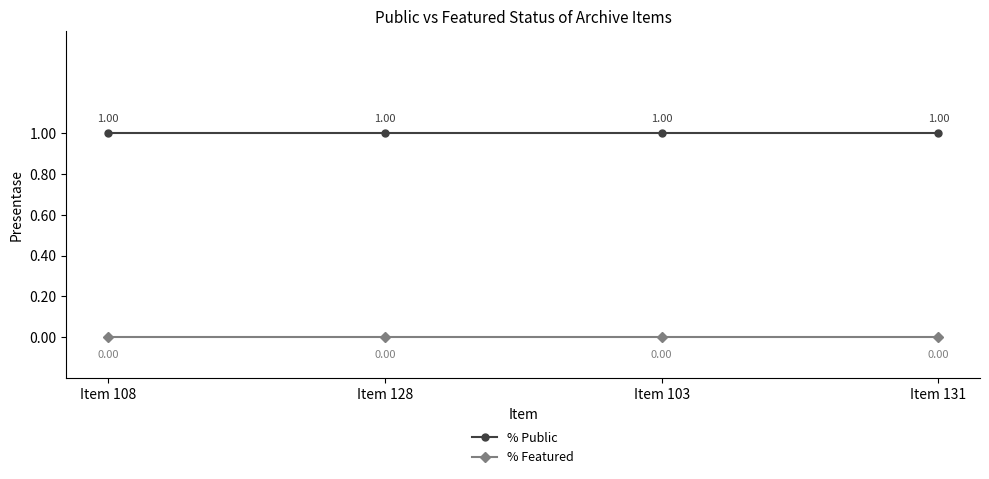

What position from the right is Item 103?

2